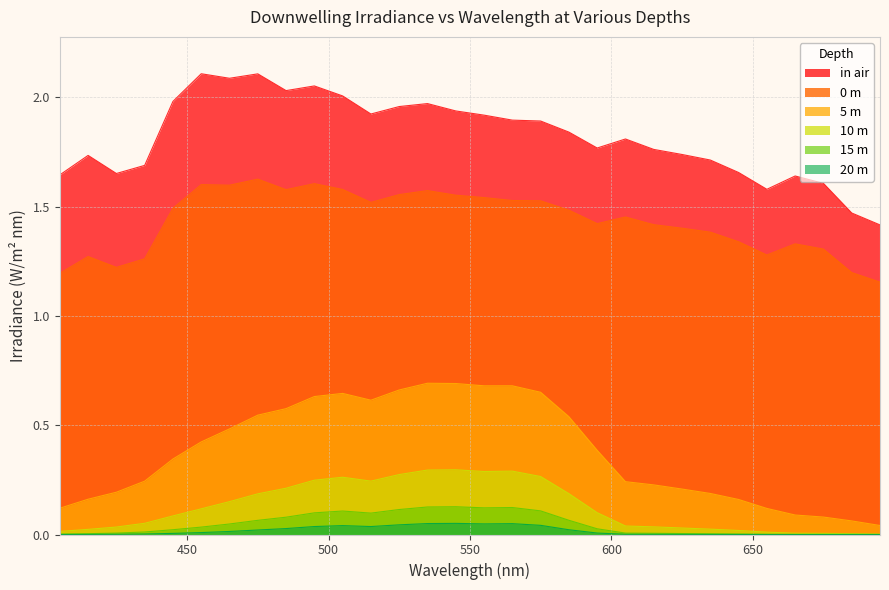

The 5 m series shows 1.0 at 525. True or false?

False